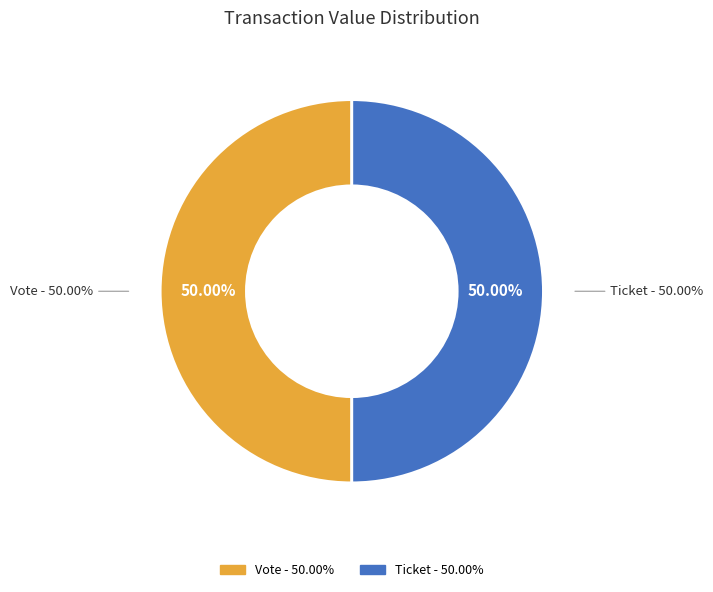

How many segments does this pie chart have?

2